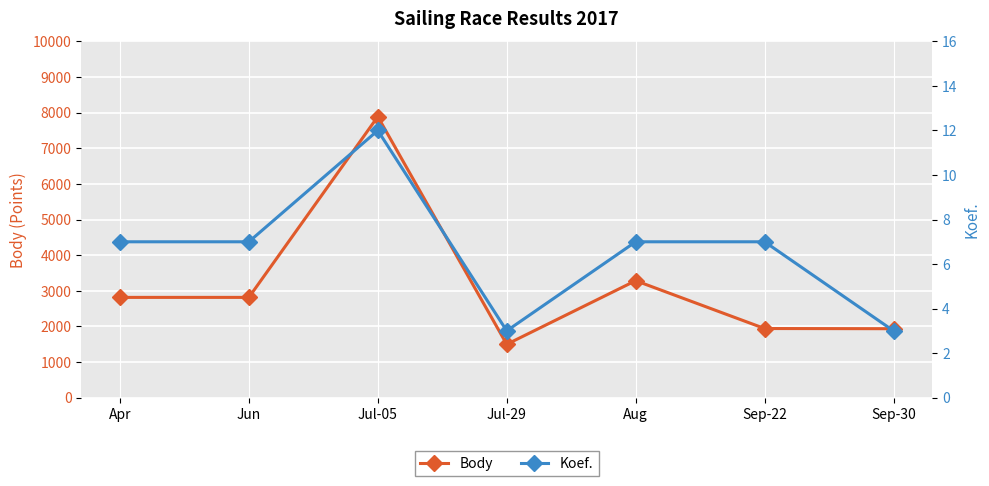

How many interior local valleys does the Koef. series have?

1